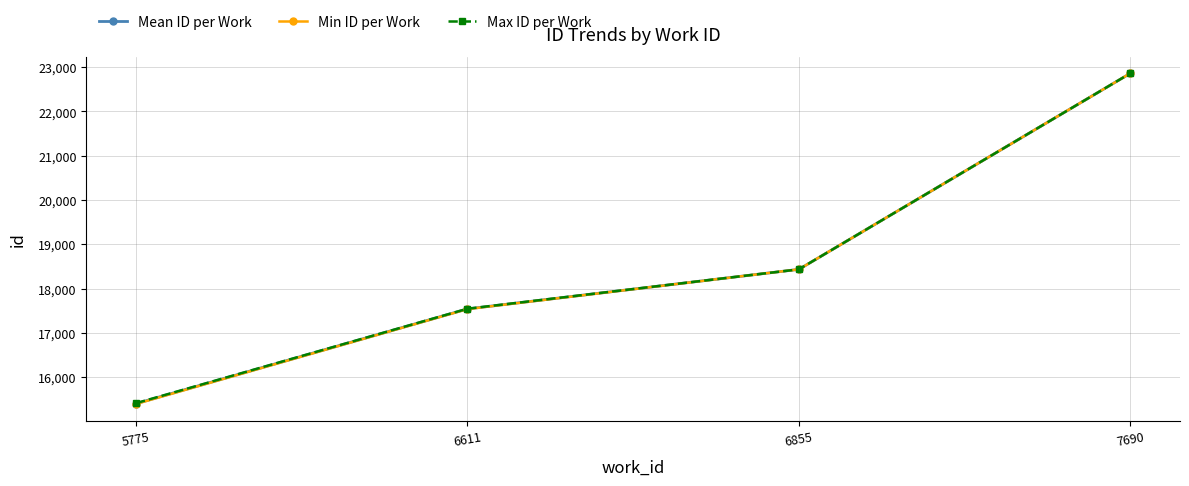

Reading left to right, extract all data points from this chart.

Mean ID per Work: 15403.2	17541.0	18434.0	22859.0
Min ID per Work: 15395.0	17537.0	18434.0	22859.0
Max ID per Work: 15413.0	17545.0	18434.0	22859.0